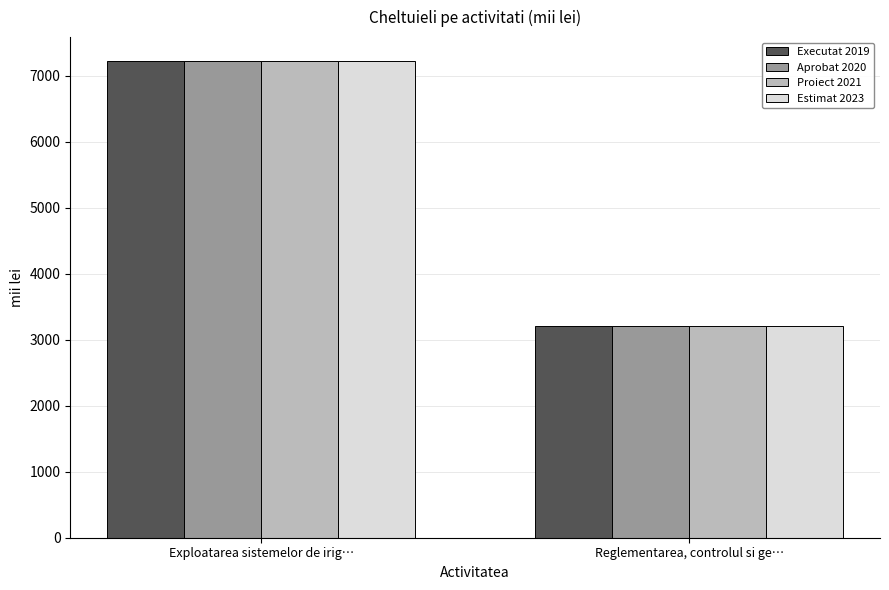

Reading right to left, extract all data points from this chart.

Executat 2019: 3200.0	7222.5
Aprobat 2020: 3200.0	7222.5
Proiect 2021: 3200.0	7222.5
Estimat 2023: 3200.0	7222.5